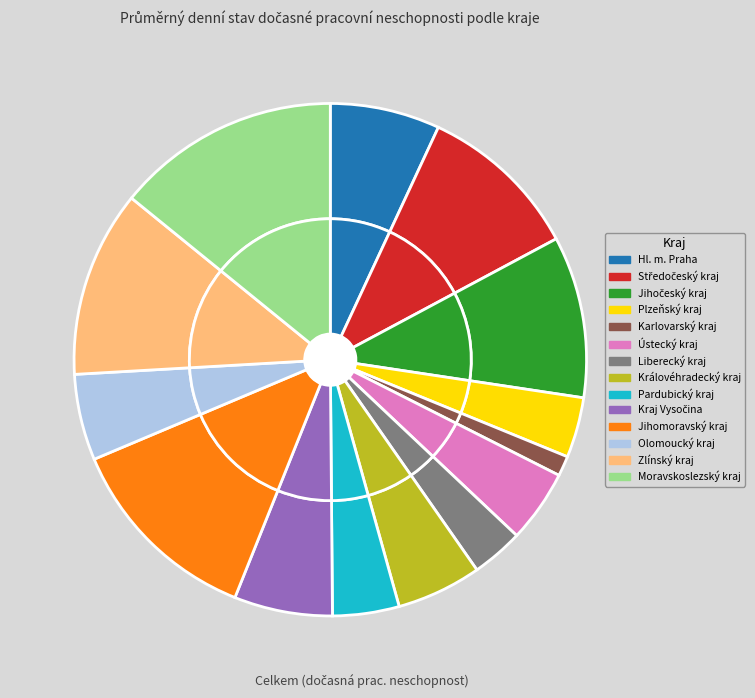

Is it true that Plzeňský kraj is 4% of the pie?

True